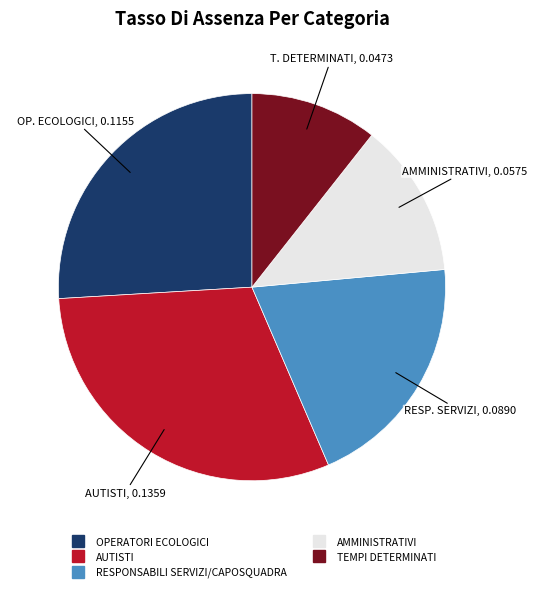

True or false: TEMPI DETERMINATI accounts for 11% of the total.

True